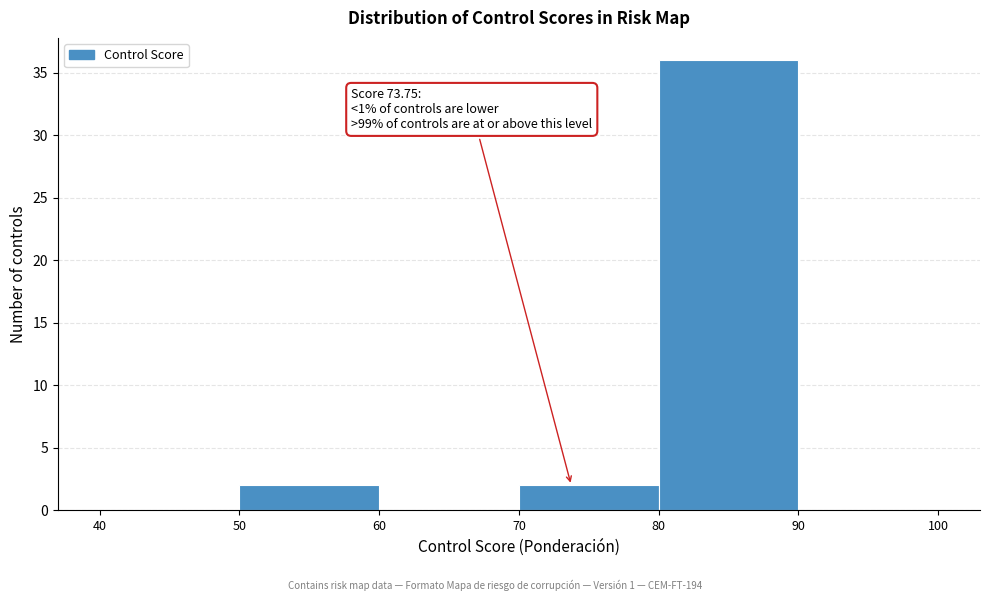

Which range on the x-axis has the tallest bar?

80 to 90